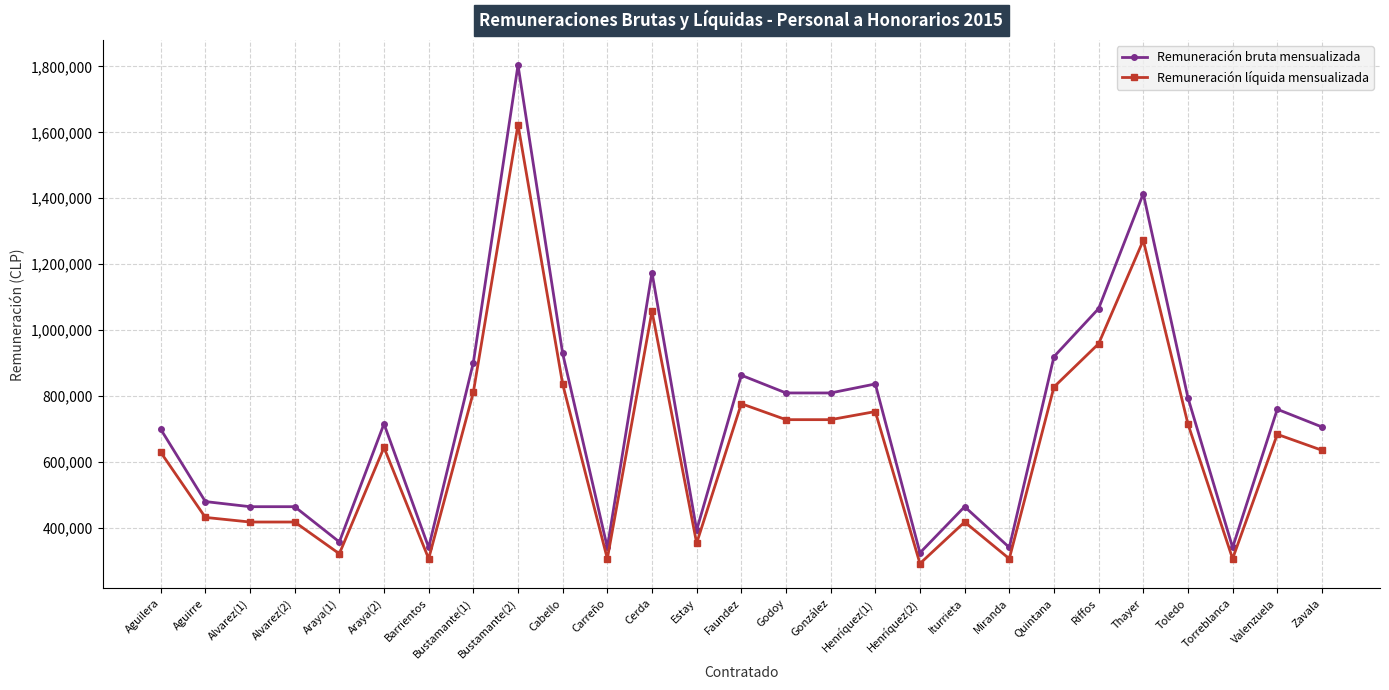

The value of Remuneración líquida mensualizada at Valenzuela is 684262. True or false?

True